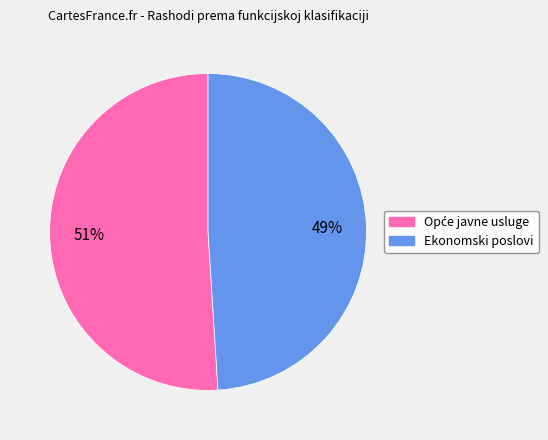

How many segments does this pie chart have?

2